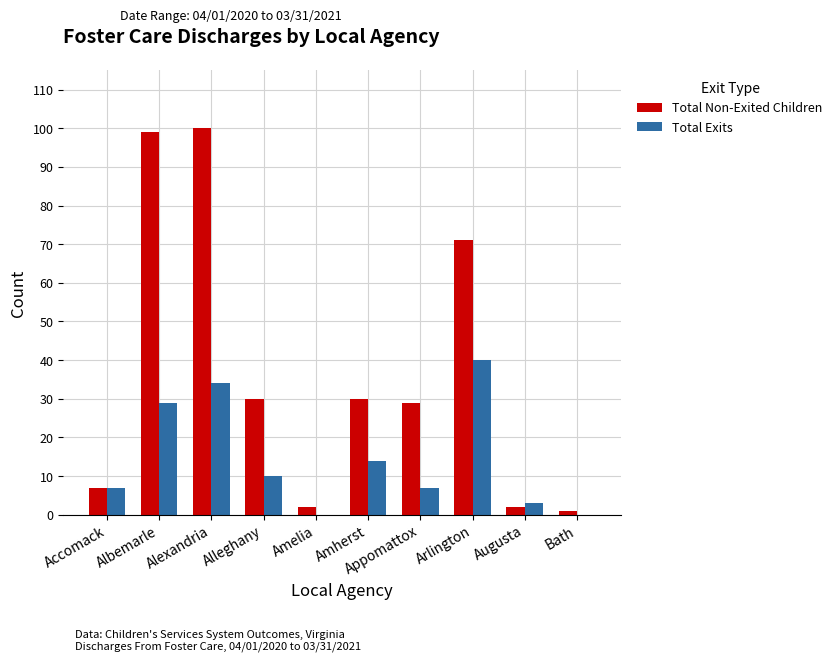

What is the total value across all series at Appomattox?

36